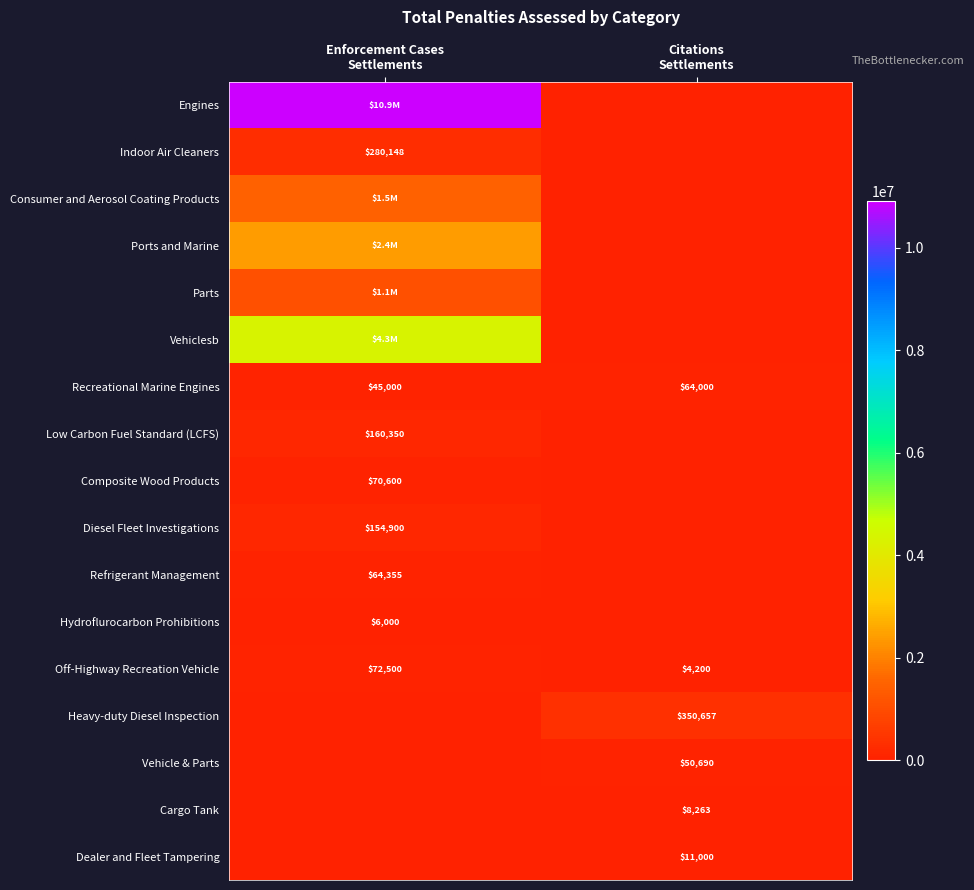

What is the sum of all Diesel Fleet Investigations values?

154900.0